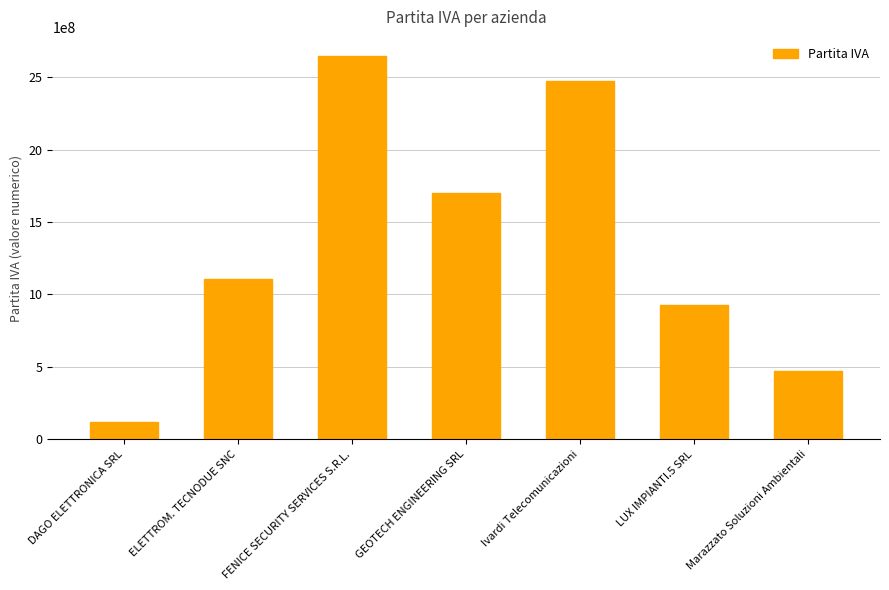

Rank the categories by value from highest to lowest.

FENICE SECURITY SERVICES S.R.L., Ivardi Telecomunicazioni, GEOTECH ENGINEERING SRL, ELETTROM. TECNODUE SNC, LUX IMPIANTI.5 SRL, Marazzato Soluzioni Ambientali, DAGO ELETTRONICA SRL